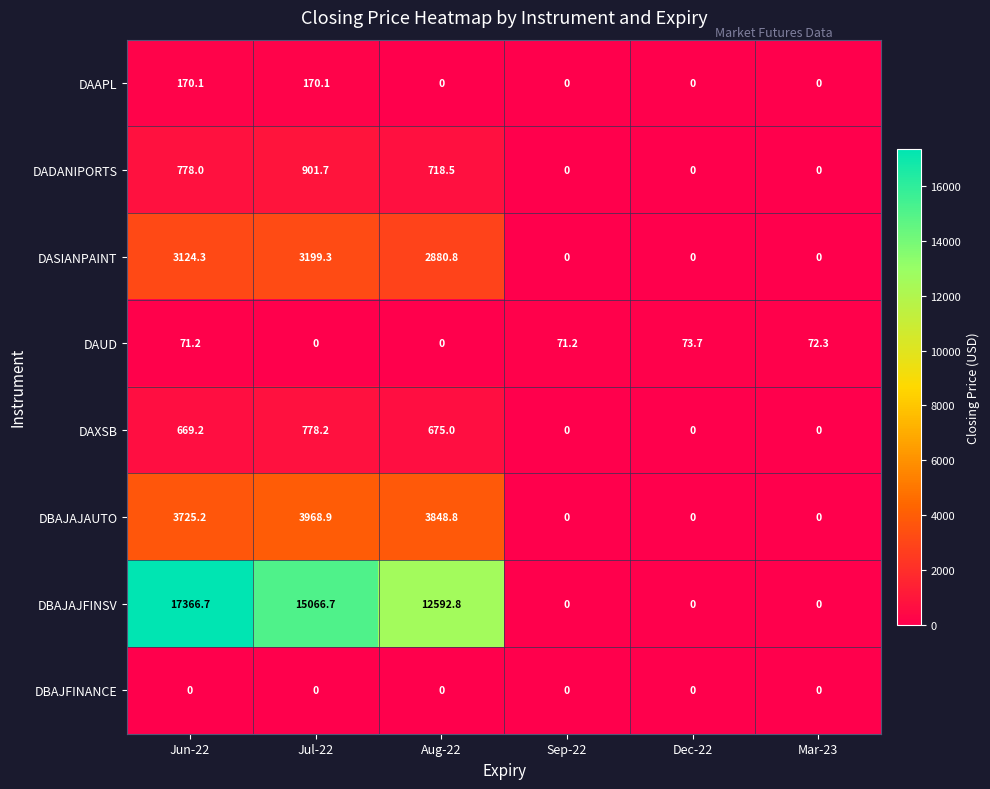

The value of DAUD at Dec-22 is 73.7. True or false?

True